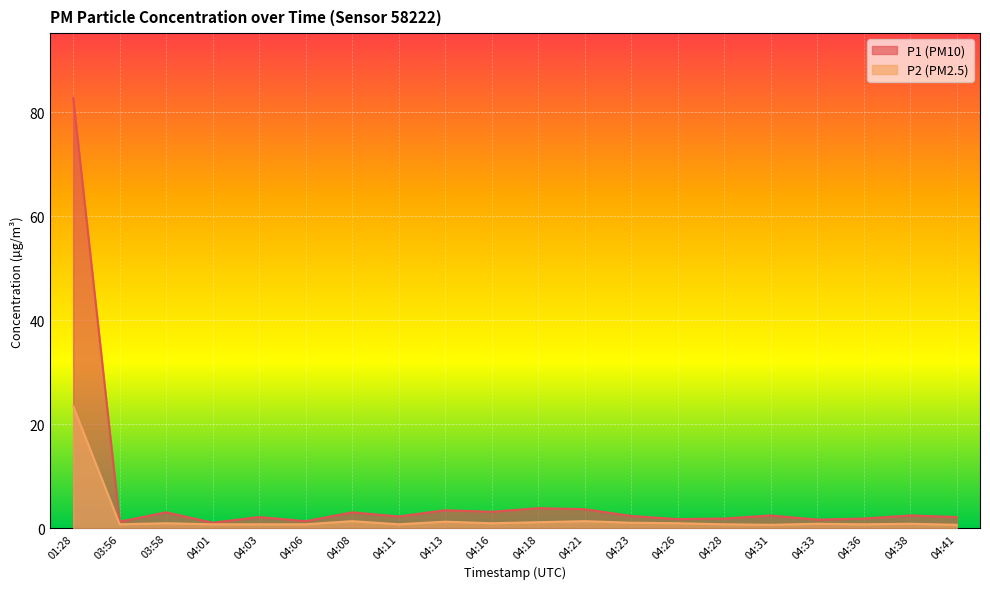

True or false: P2 and P1 intersect in this chart.

False